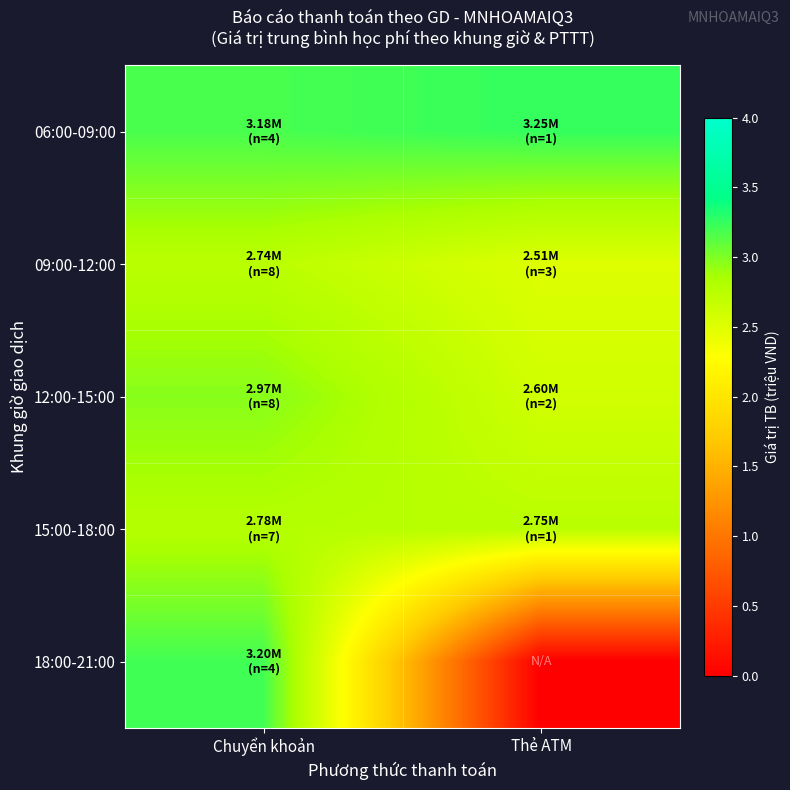

Reading left to right, transcribe all the data shown in this chart.

06:00-09:00: Chuyển khoản=3.2	Thẻ ATM=3.2
09:00-12:00: Chuyển khoản=2.7	Thẻ ATM=2.5
12:00-15:00: Chuyển khoản=3.0	Thẻ ATM=2.6
15:00-18:00: Chuyển khoản=2.8	Thẻ ATM=2.7
18:00-21:00: Chuyển khoản=3.2	Thẻ ATM=0.0